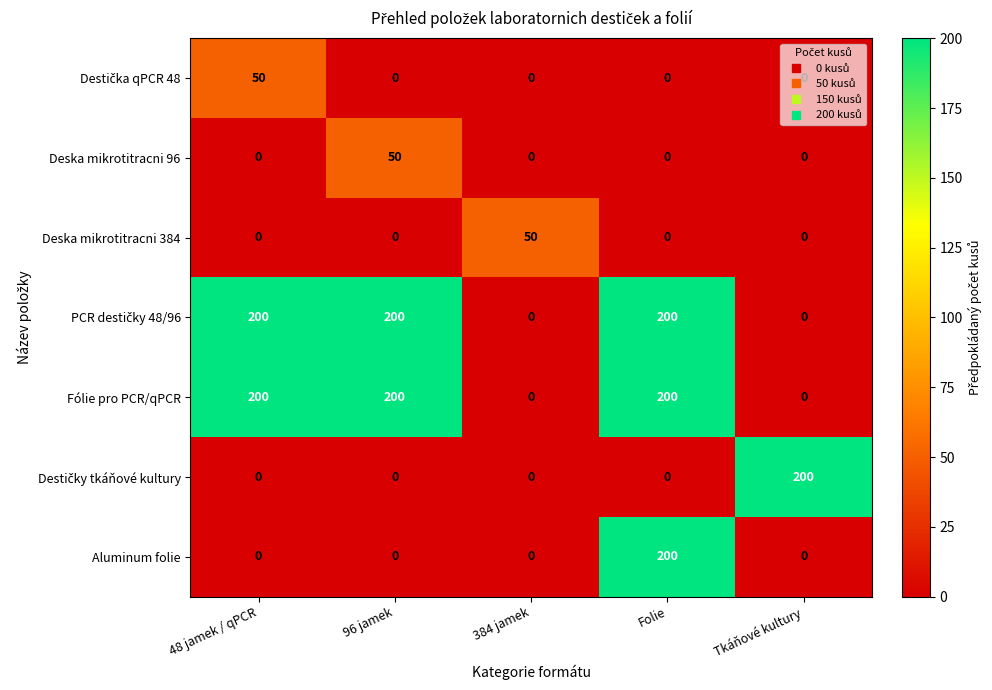

What is the difference between the maximum and minimum values in the Aluminum folie series?

200